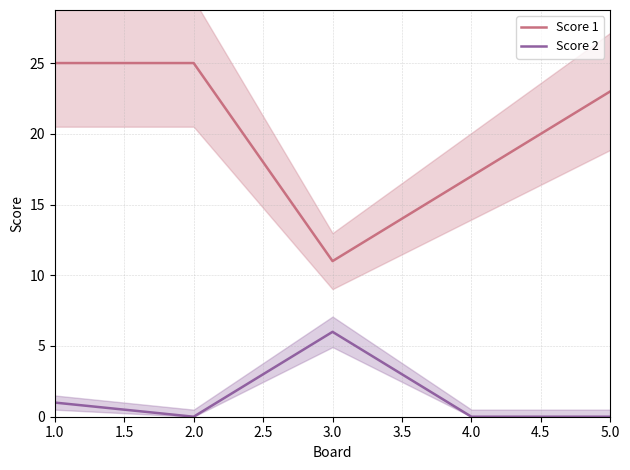

True or false: Score 2 has more than 2 interior local peaks.

False